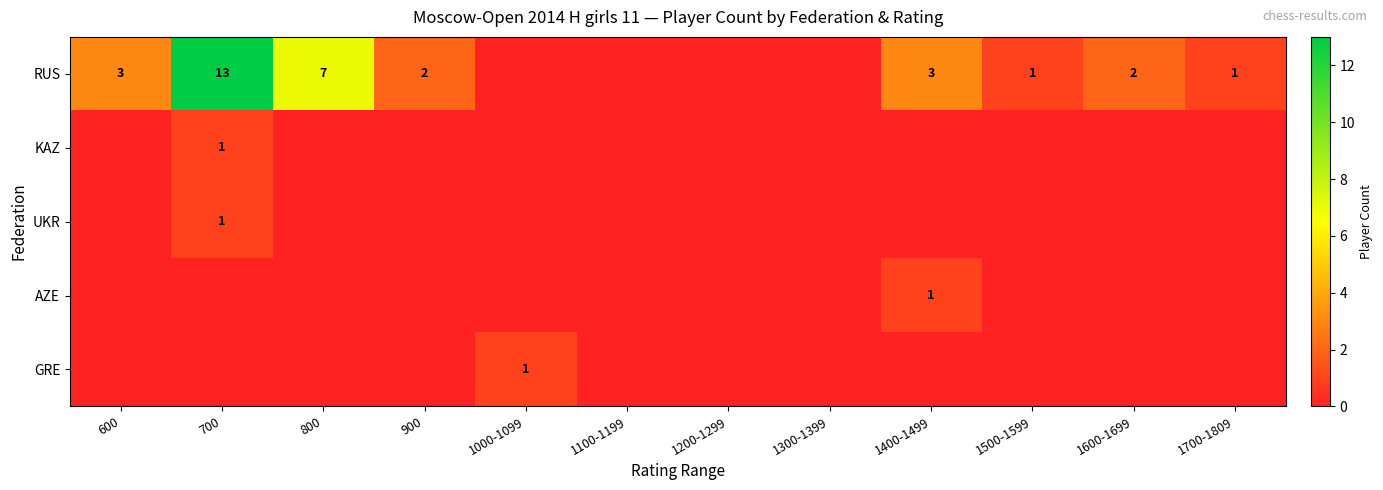

True or false: RUS has a value of 13 at 700.

True